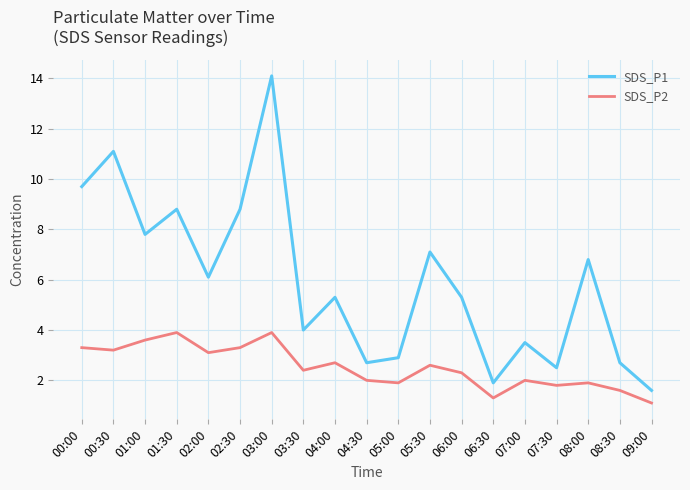

Count the number of data series in this chart.

2